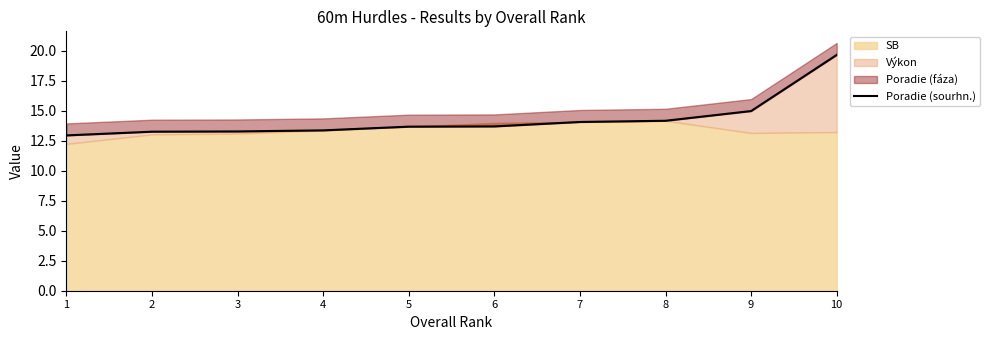

The value at 2 is 23.5. True or false?

False